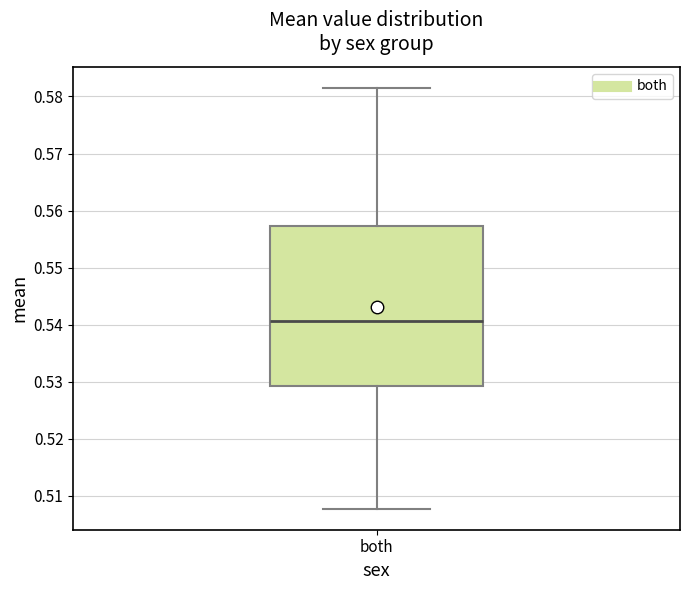

Read this box plot against the y-axis: the position of the median line, the range covered by the box, and the ends of both whiskers. The values are not printed on the chart, so give them approximately, as read against the axis.

median 0.541, box 0.529 to 0.557, whiskers 0.508 to 0.581